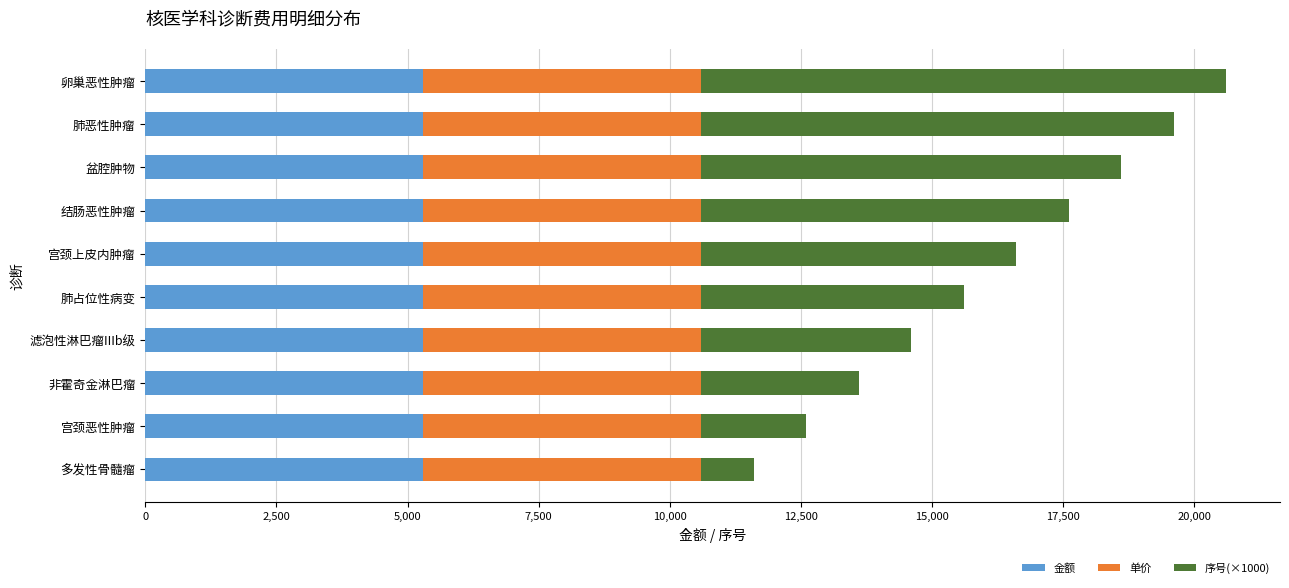

What is the total value across all series at 滤泡性淋巴瘤IIIb级?

14600